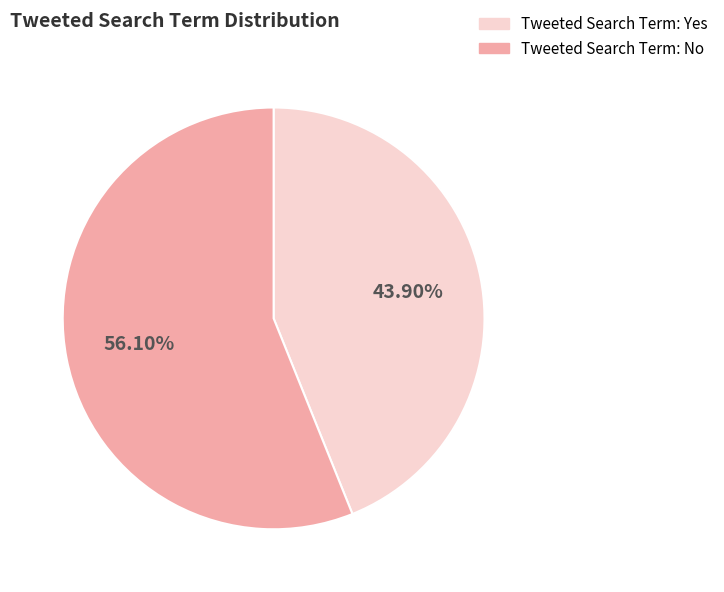

Rank the categories by value from lowest to highest.

Tweeted Search Term: Yes, Tweeted Search Term: No